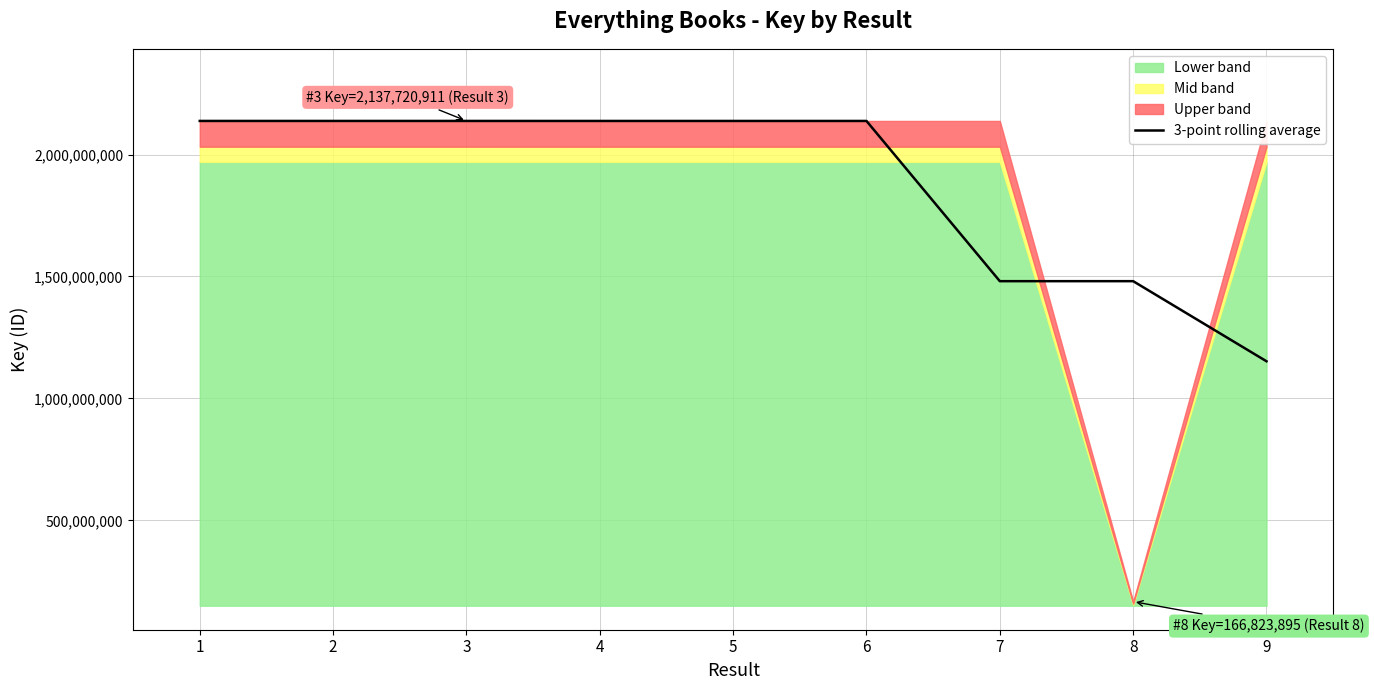

How many lines are shown in the chart?

1